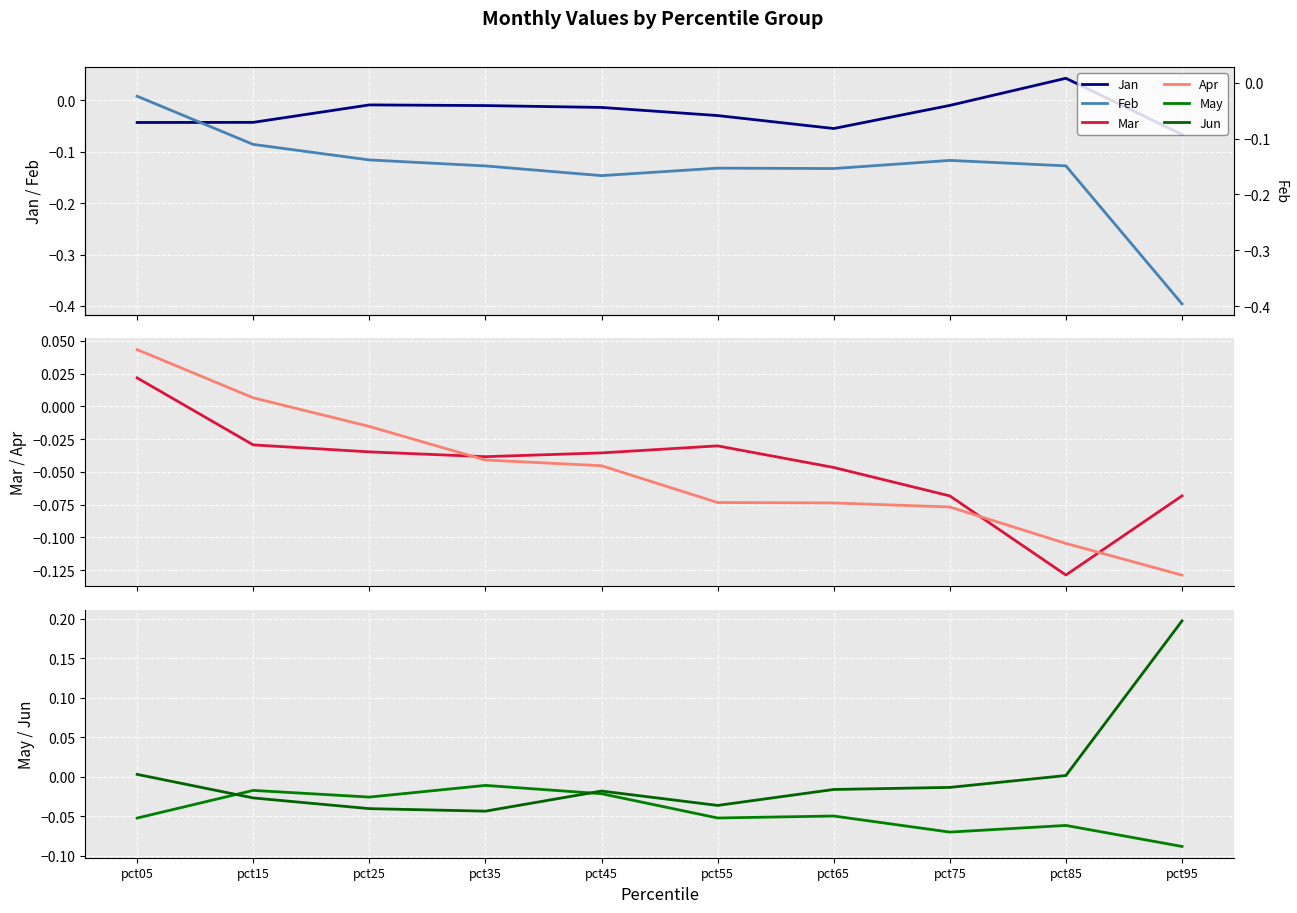

How many lines are shown in the chart?

6